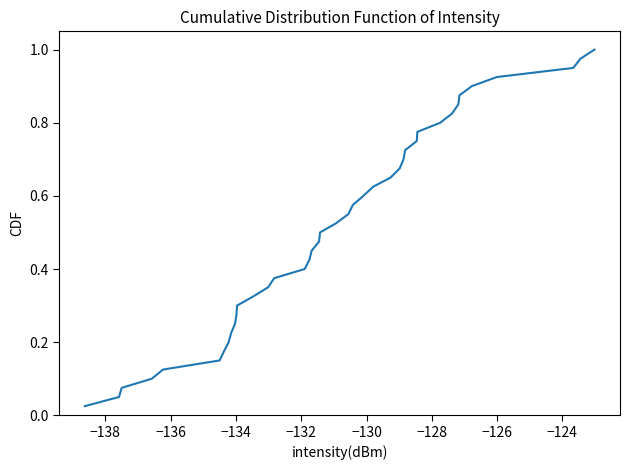

What is the sum of all values?

20.5